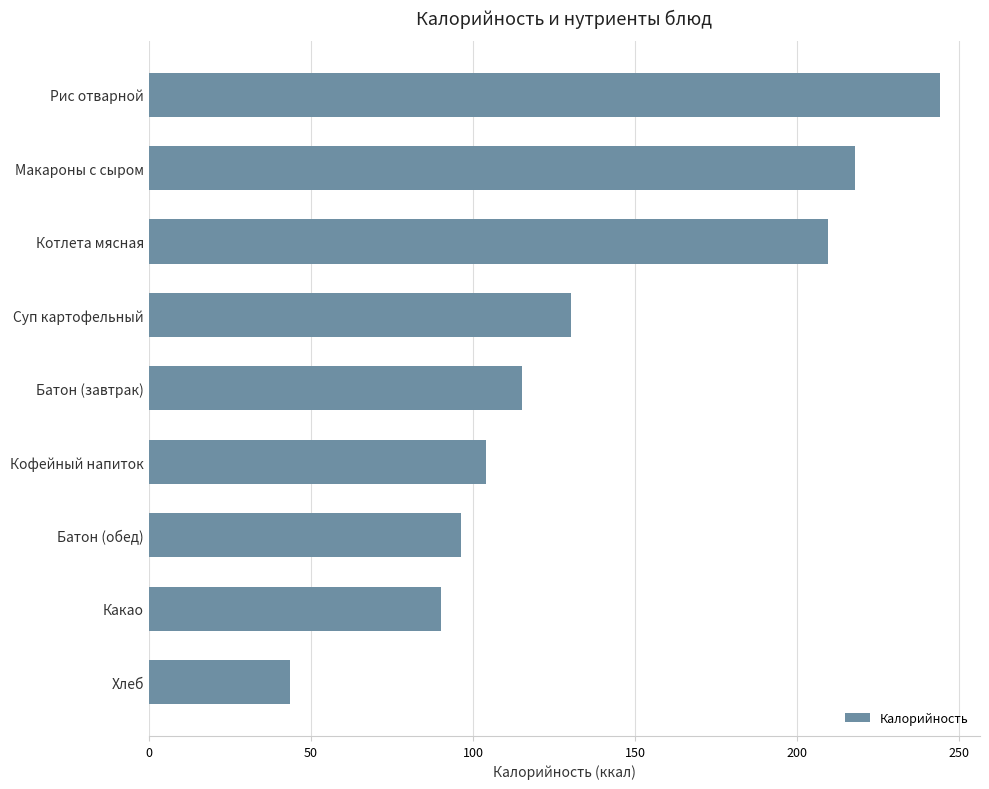

Read the value at Суп картофельный.

130.4